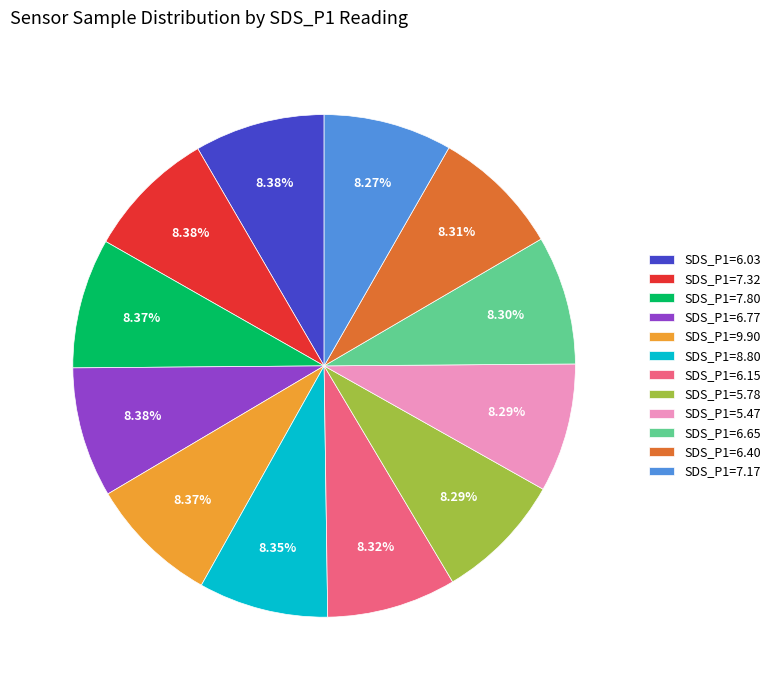

Is there a majority slice in this chart?

No